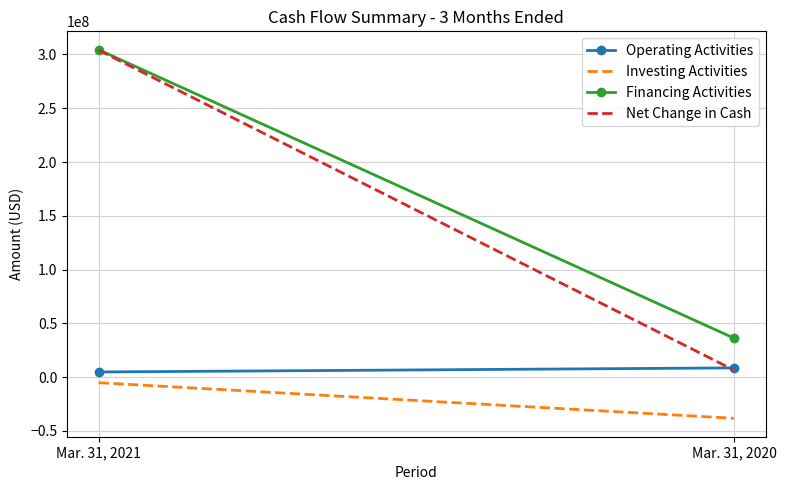

At which label is Net Change in Cash closest to 155216265?

Mar. 31, 2020